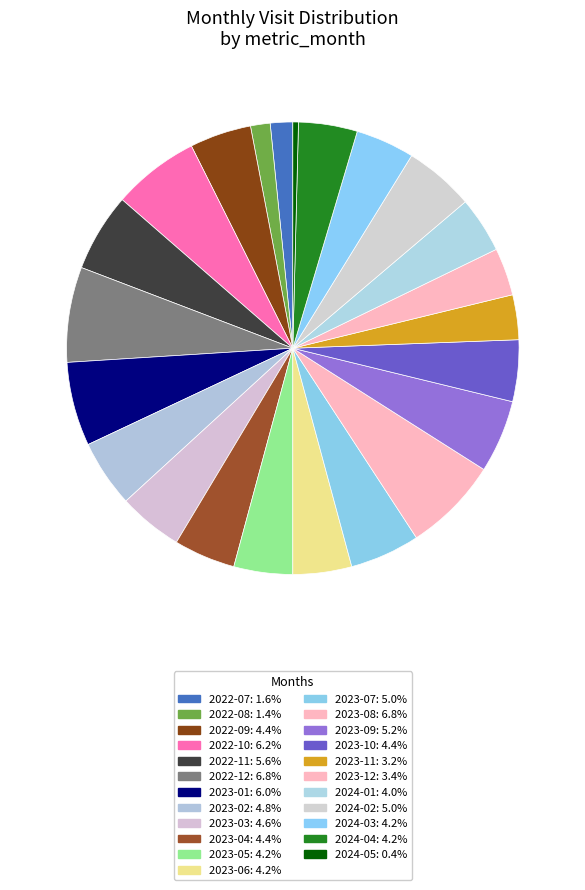

How many segments does this pie chart have?

23